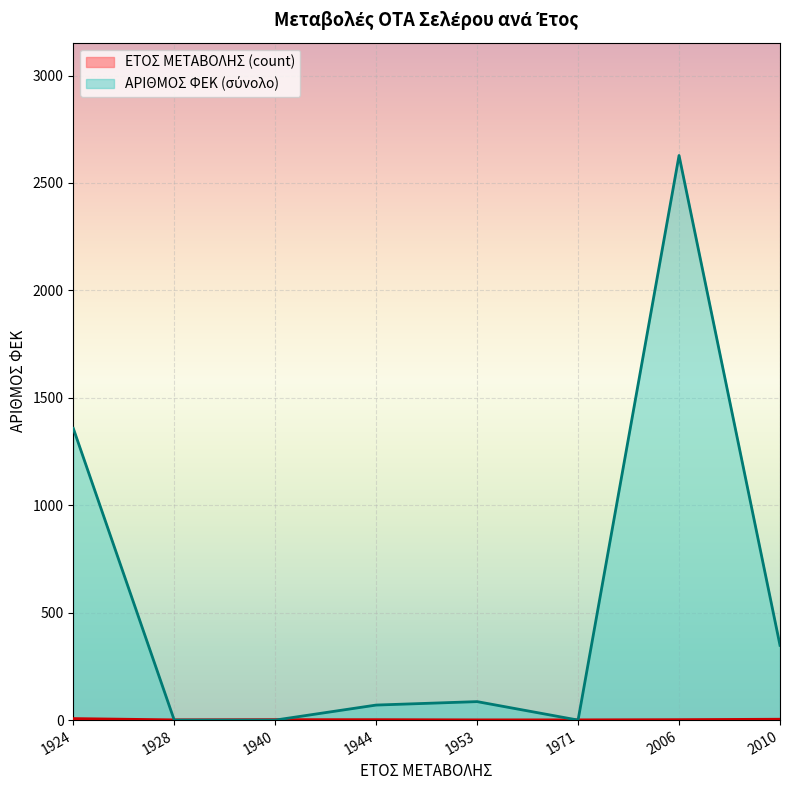

What is the sum of all ΕΤΟΣ ΜΕΤΑΒΟΛΗΣ values?

39140